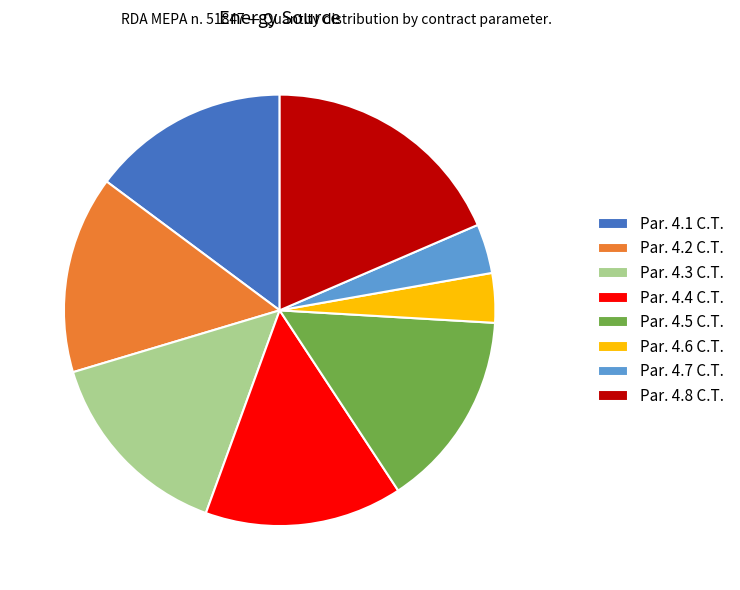

Is it true that Par. 4.1 C.T. is 15% of the pie?

True